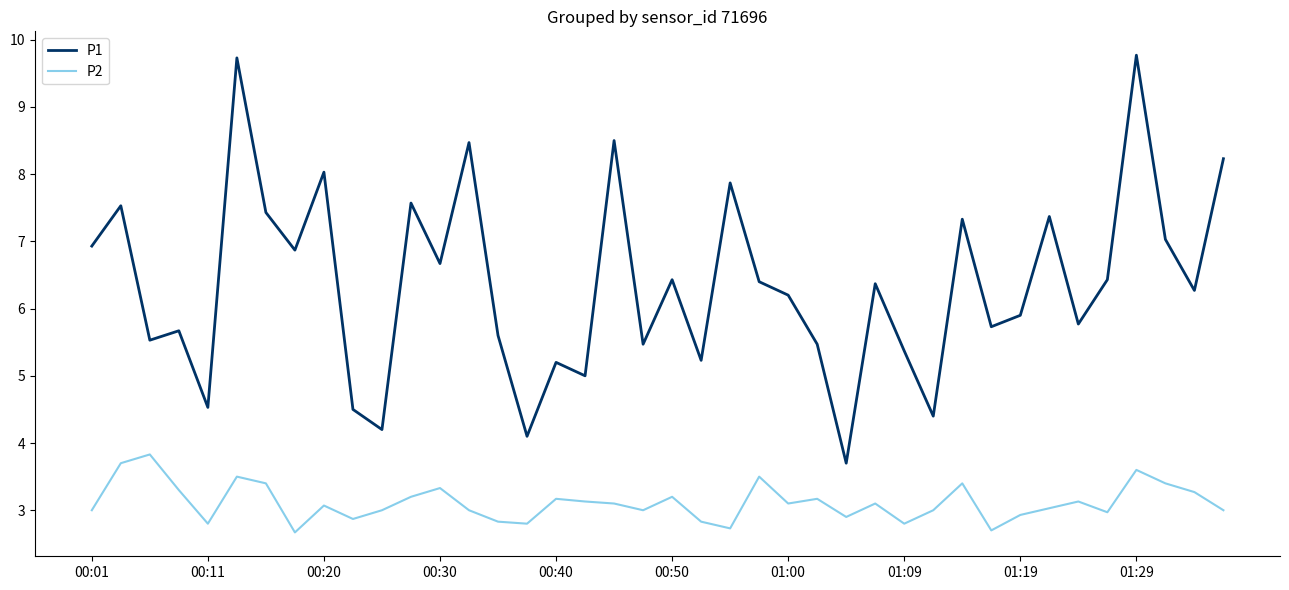

True or false: P2 and P1 intersect in this chart.

False